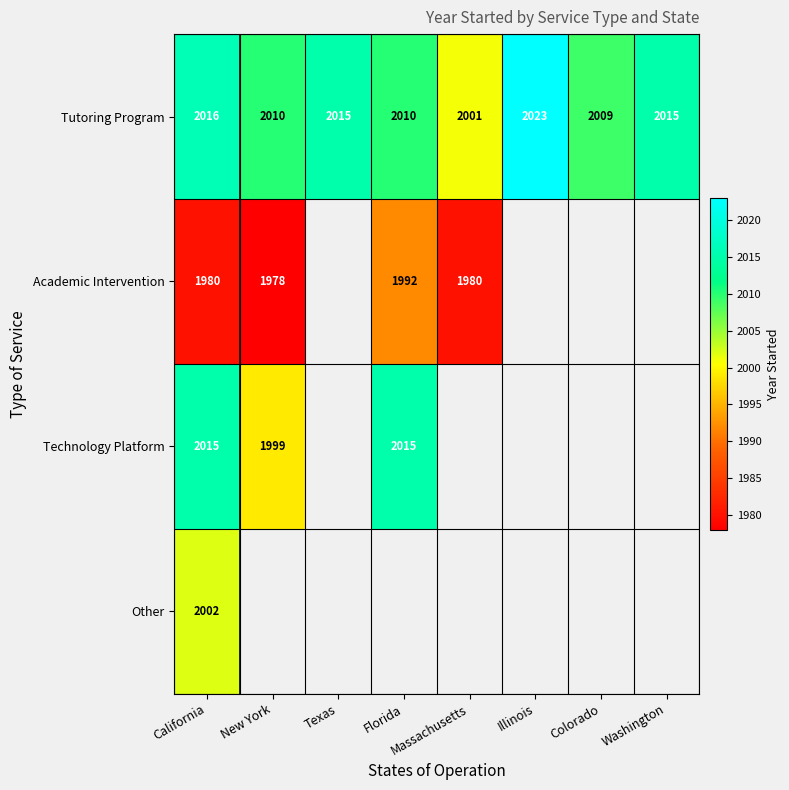

What value does the Tutoring Program series have at Washington, to the nearest 10?

2020